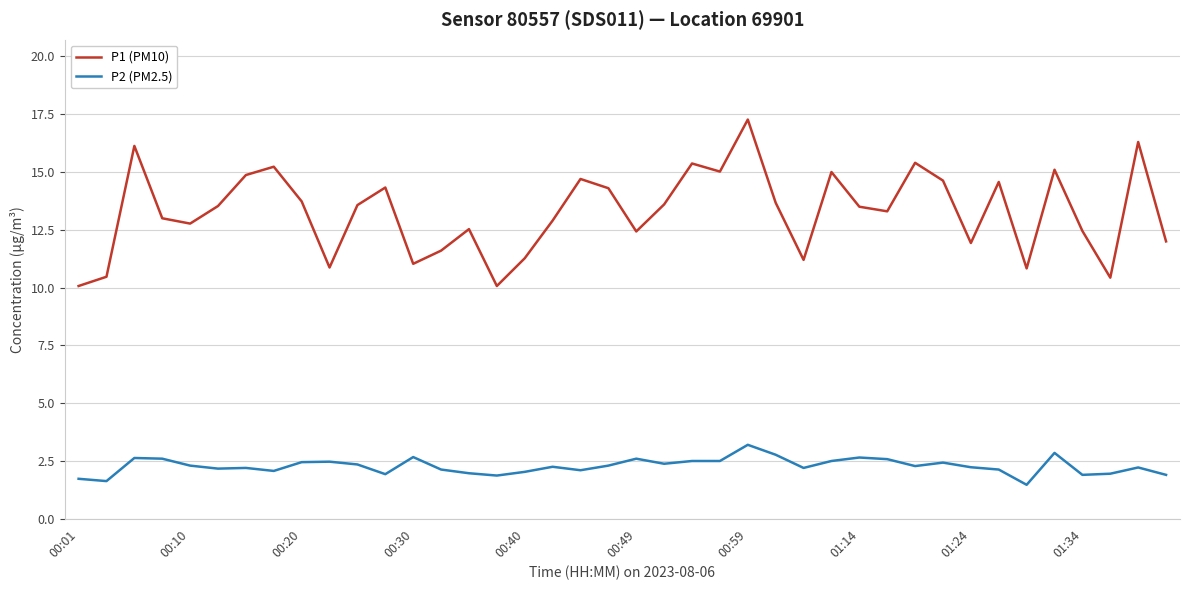

Rank the series by their maximum value, from highest to lowest.

P1 (PM10), P2 (PM2.5)